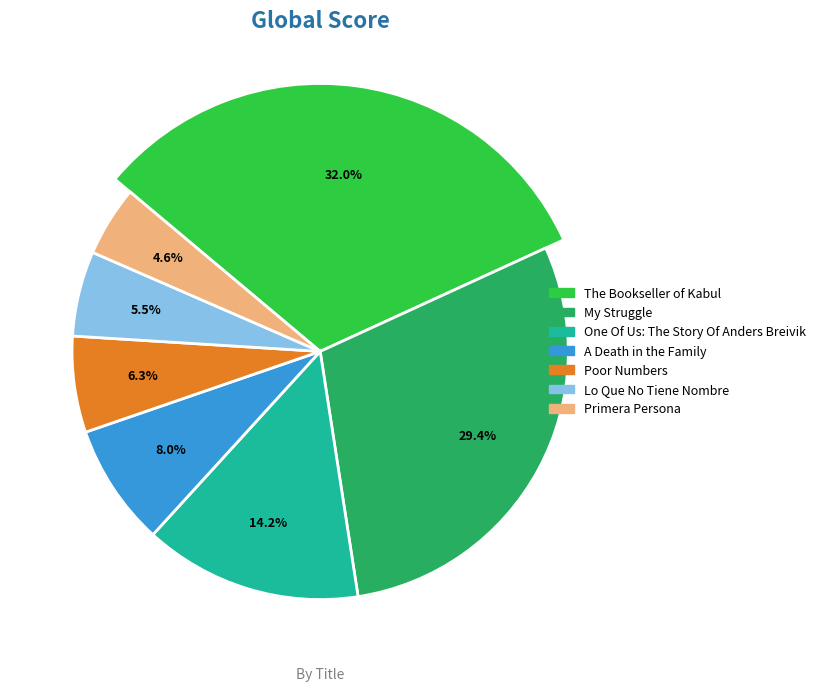

Which category has the smallest portion of the pie?

Primera Persona